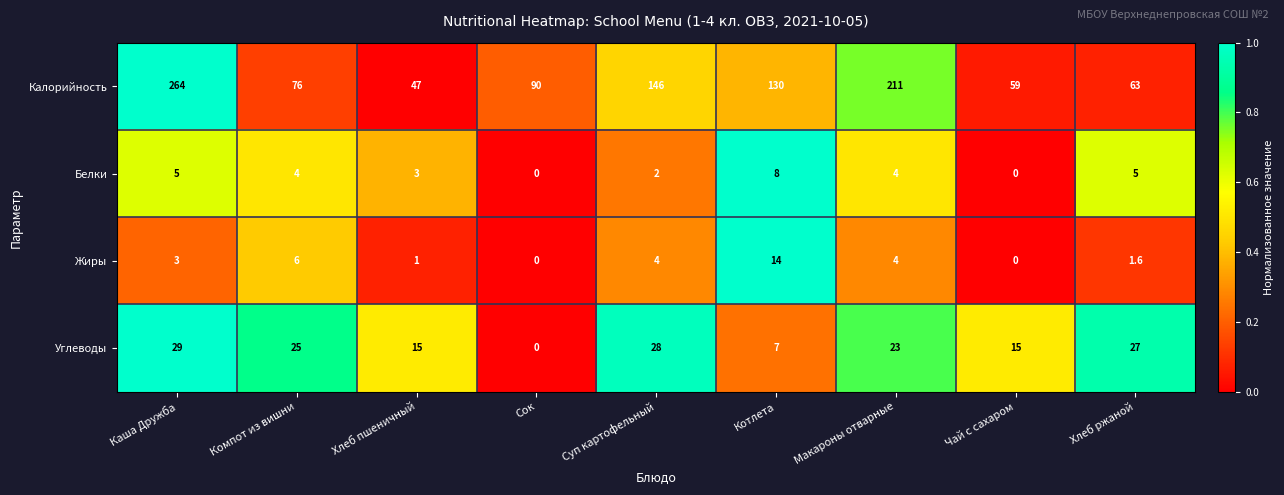

Which series has the largest total across all categories?

Калорийность